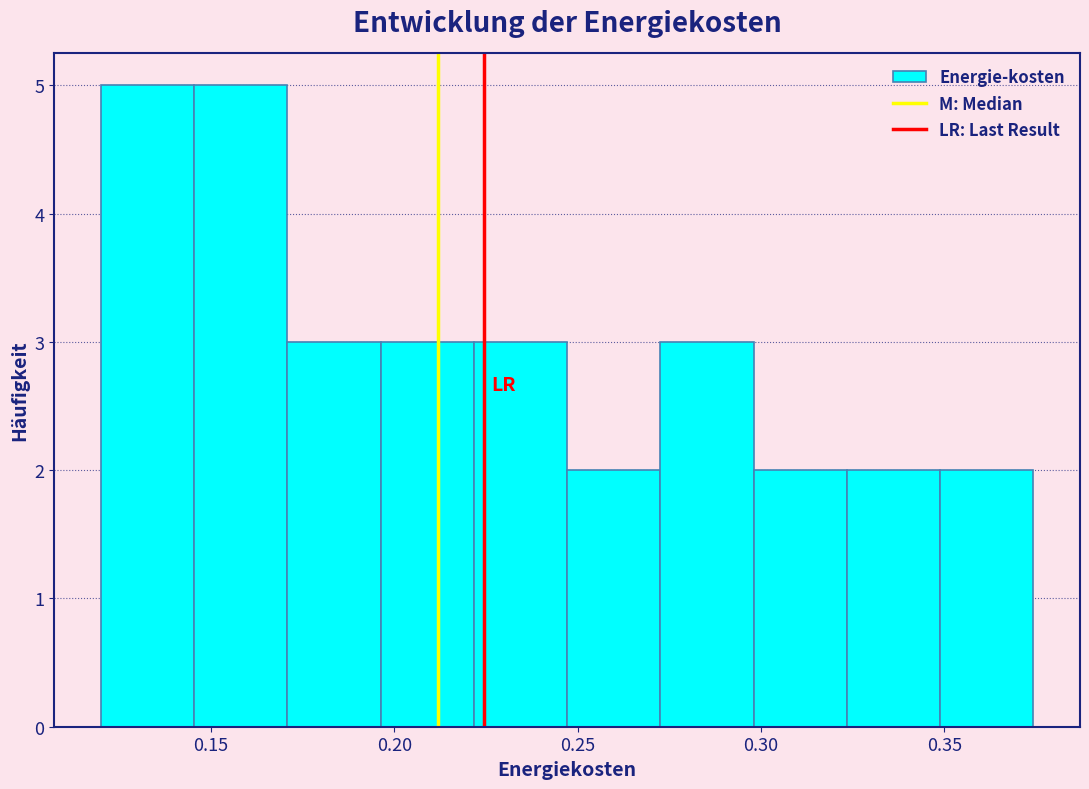

Reading left to right, transcribe this chart: for each bar, give the range it covers on the x-axis and its height. Neither the bar edges nor the heights are printed on the chart, so give them approximately, as read against the axes.

0.120 to 0.145: 5
0.145 to 0.170: 5
0.170 to 0.195: 3
0.195 to 0.220: 3
0.220 to 0.245: 3
0.245 to 0.275: 2
0.275 to 0.300: 3
0.300 to 0.325: 2
0.325 to 0.350: 2
0.350 to 0.375: 2